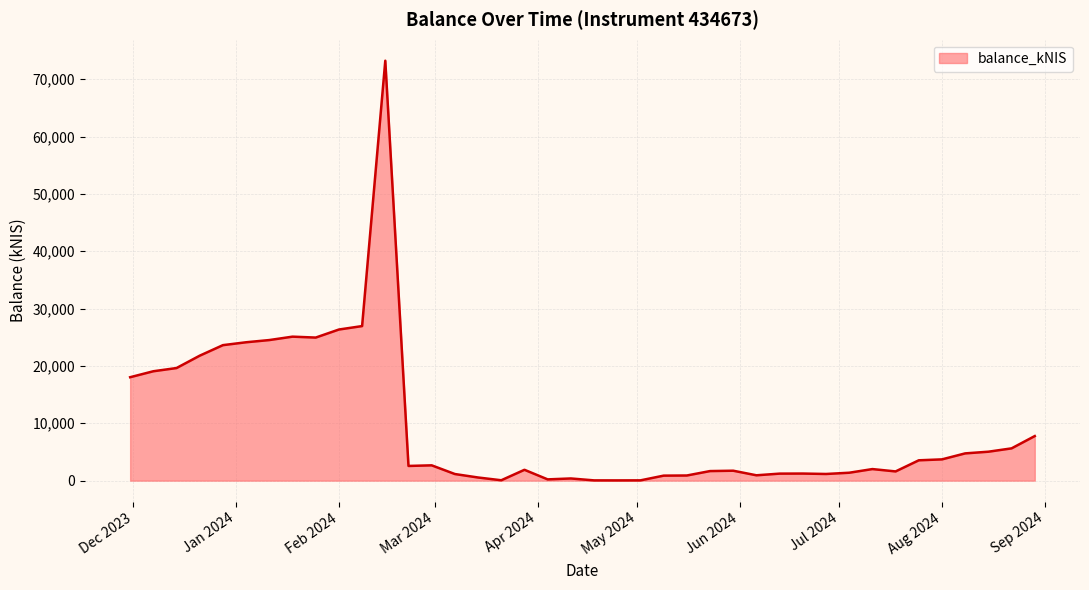

What is the greatest value displayed?

73218.0